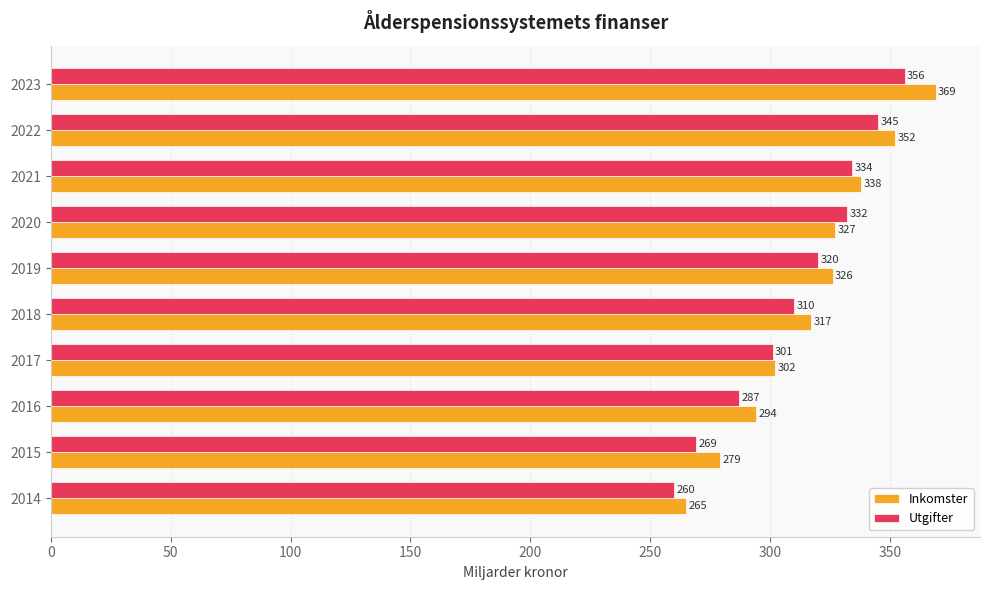

At which category is the sum across all series the highest?

2023